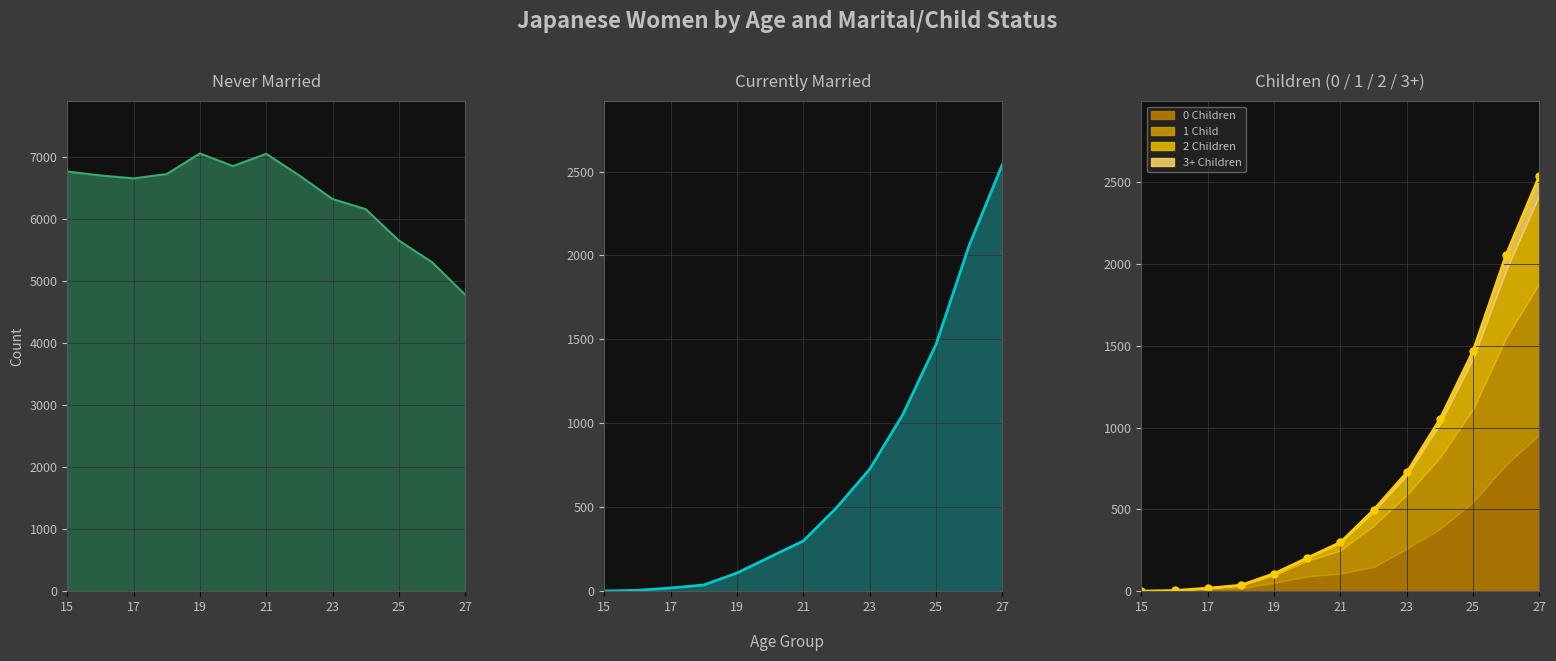

What is the maximum value shown in the chart?

7058